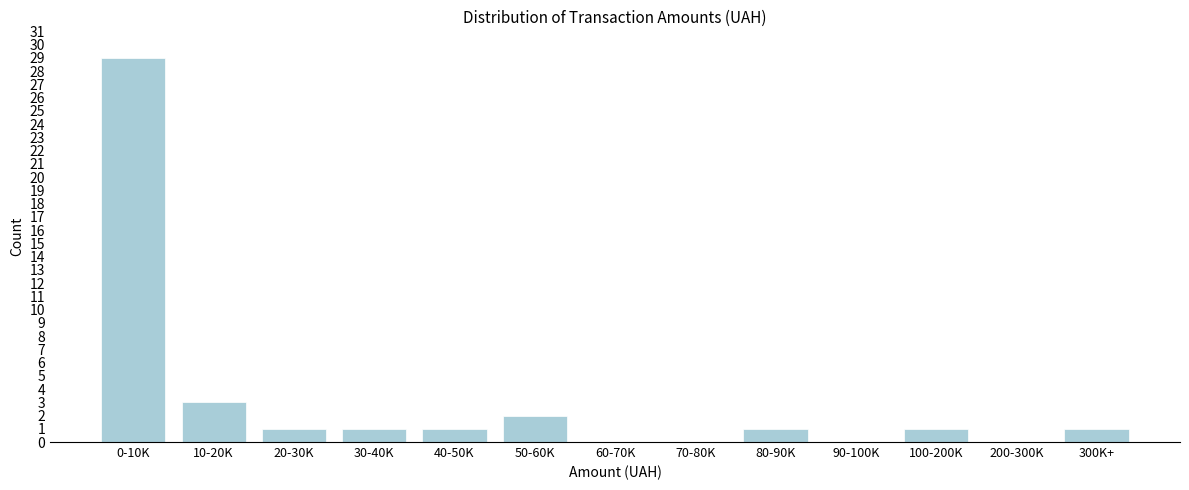

Reading right to left, what are all the values shown in this chart?

300K+=1	200-300K=0	100-200K=1	90-100K=0	80-90K=1	70-80K=0	60-70K=0	50-60K=2	40-50K=1	30-40K=1	20-30K=1	10-20K=3	0-10K=29